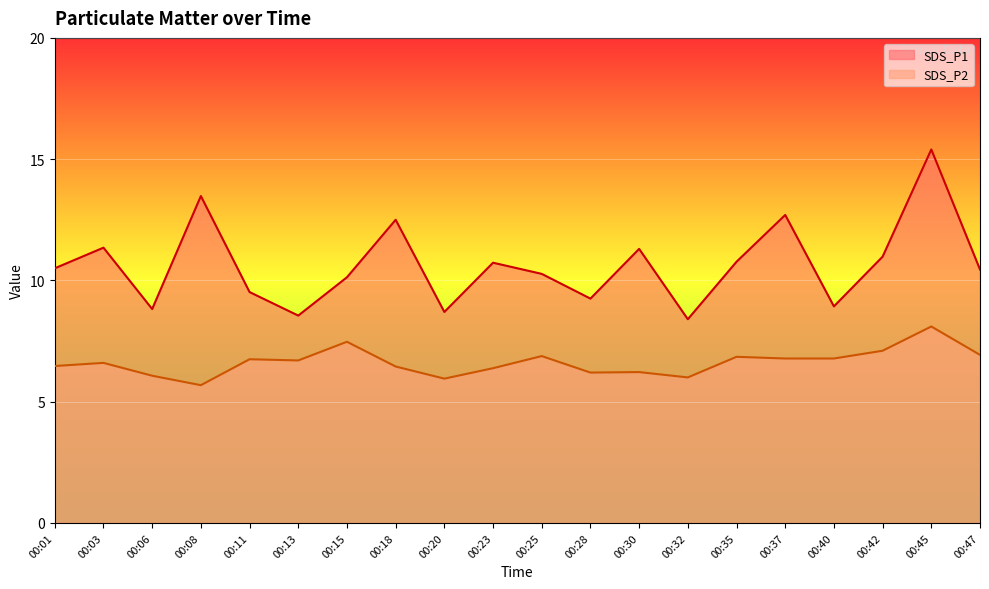

How many interior local peaks does the SDS_P2 series have?

7